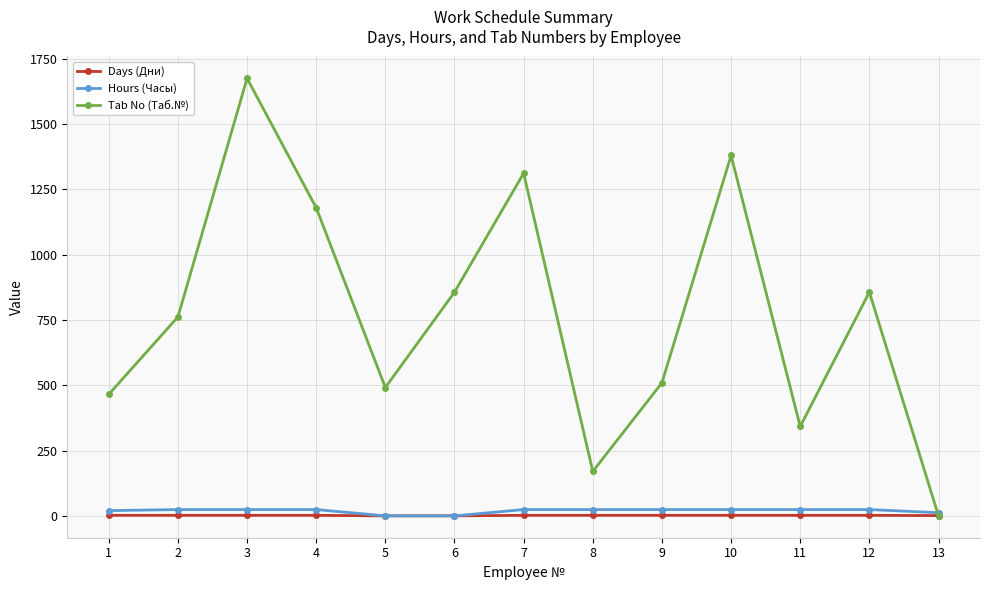

Is the value of Hours (Часы) at 11 greater than the value of Days (Дни) at 4?

Yes